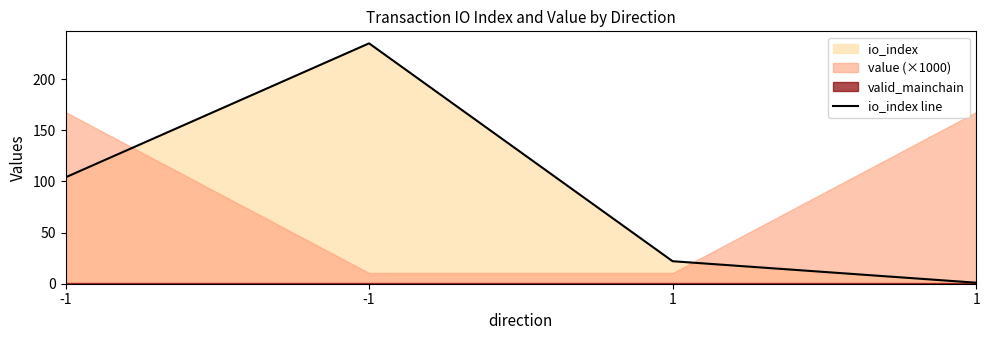

List the labels in order of value, largest first.

-1, -1, 1, 1